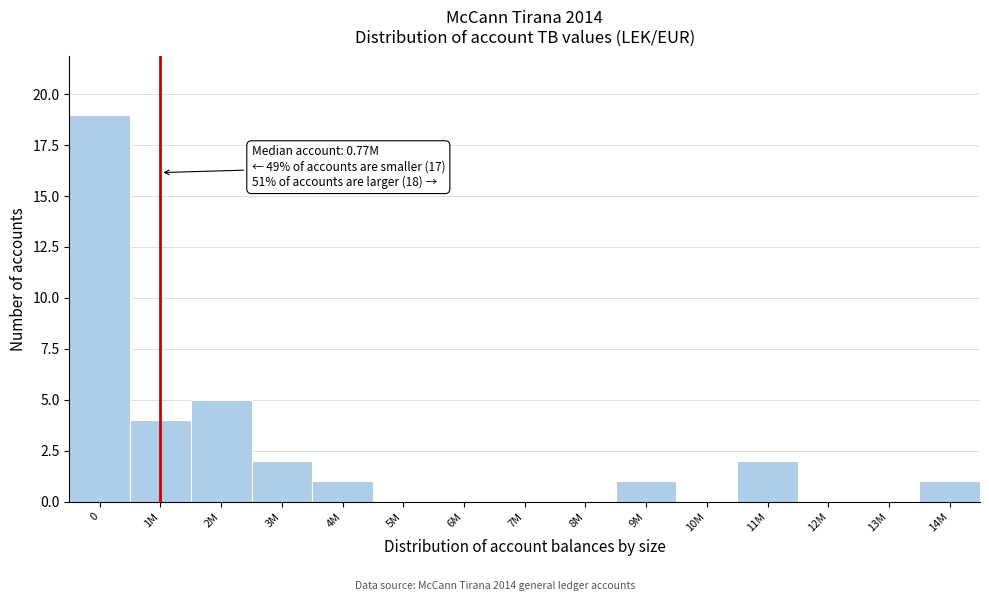

Reading left to right, extract all data points from this chart.

0=19	1M=4	2M=5	3M=2	4M=1	5M=0	6M=0	7M=0	8M=0	9M=1	10M=0	11M=2	12M=0	13M=0	14M=1